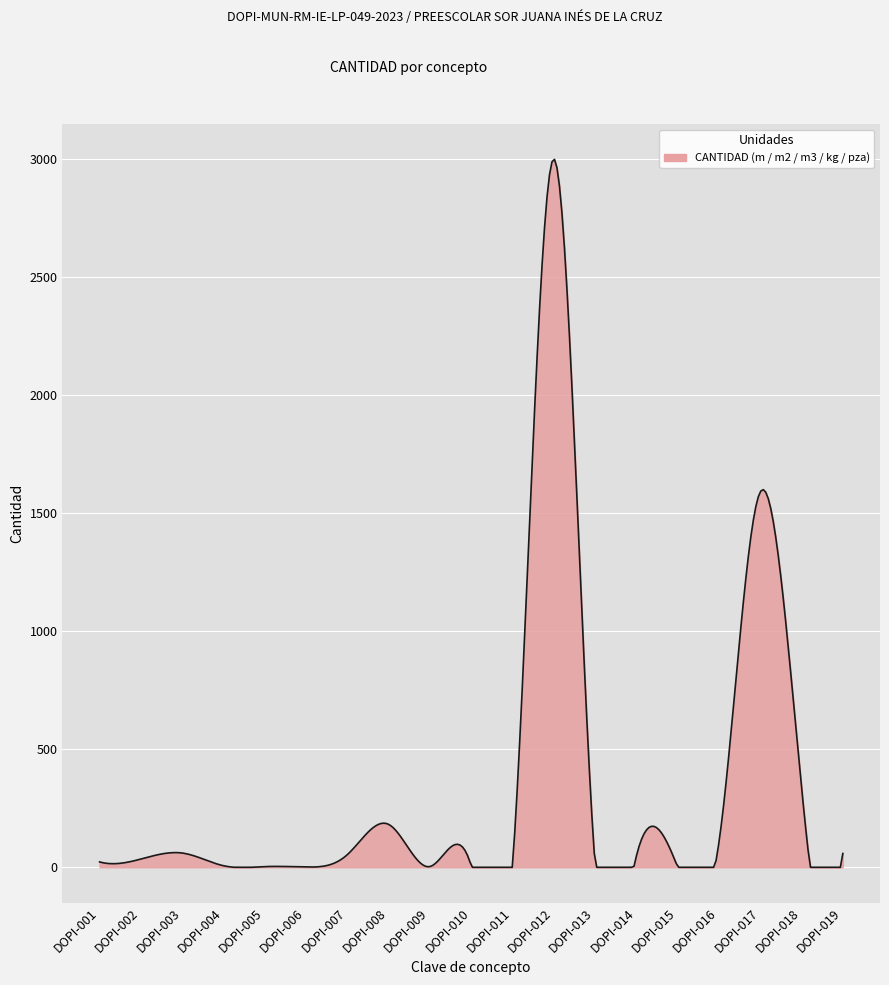

What is the maximum value shown in the chart?

2998.2